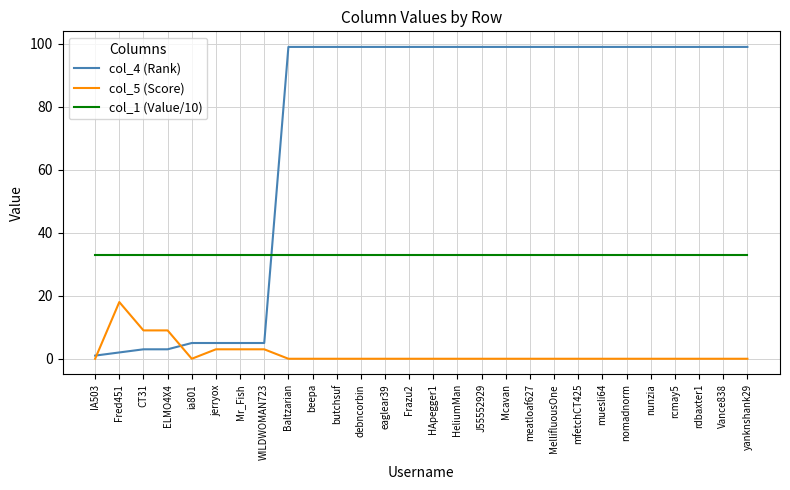

What position from the left is mfetchCT425?

21